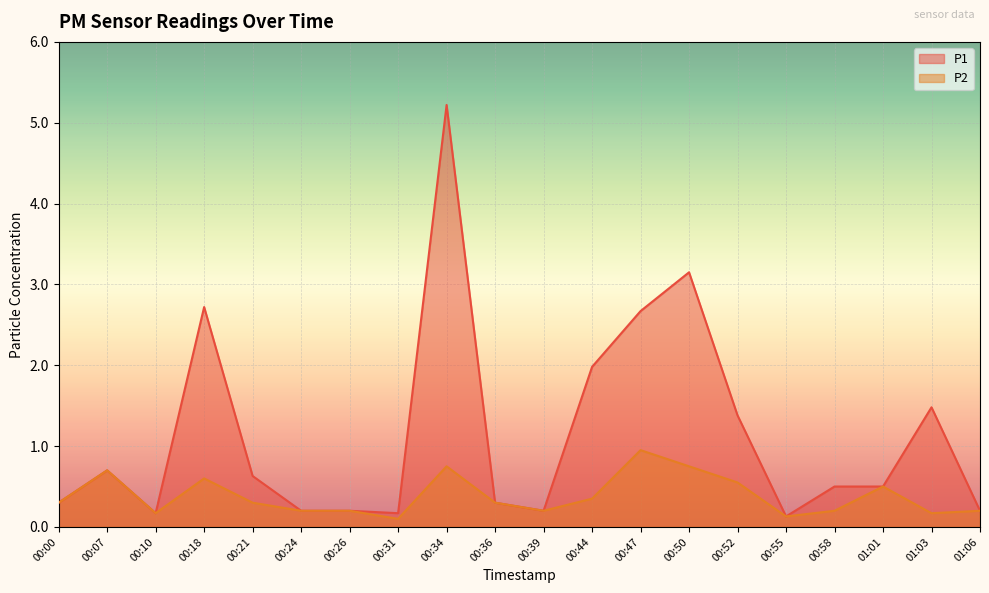

Where is P1 nearest to the value 2?

00:44